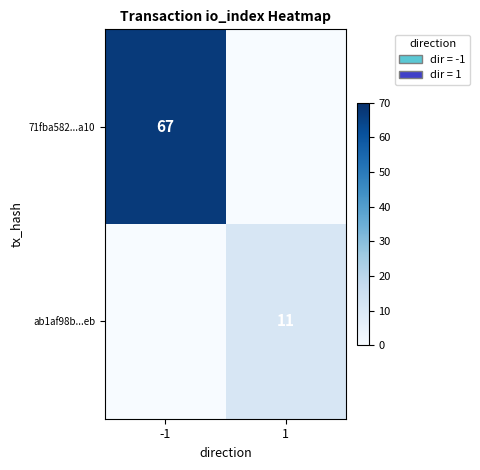

True or false: 71fba582...a10 has a value of 14 at -1.

False